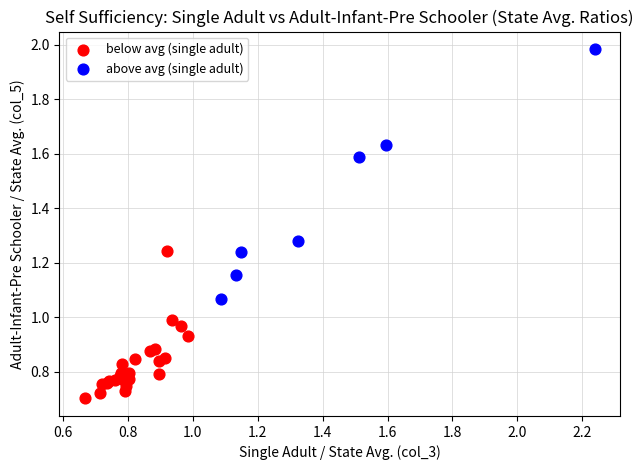

Which series has the largest Y range (max minus min)?

above avg (single adult)